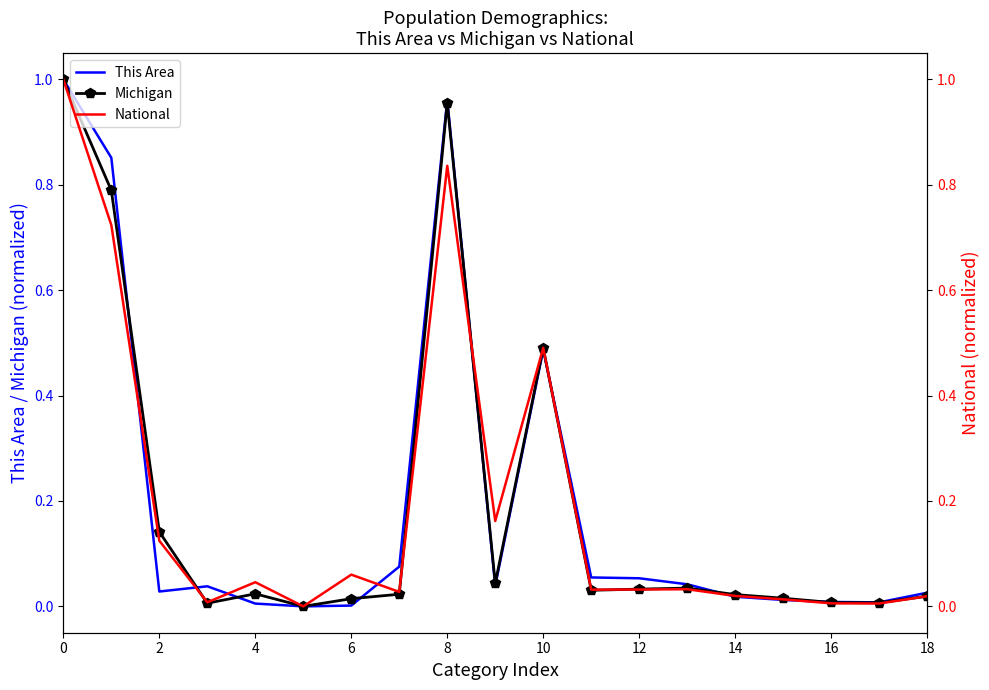

Is this an area chart (filled region under the line)?

No